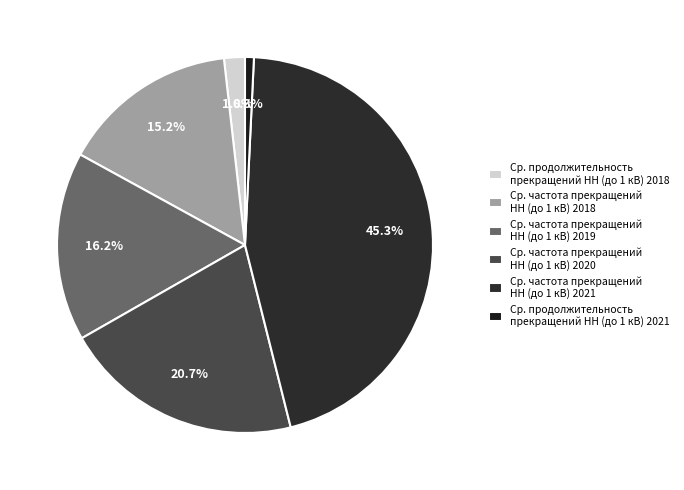

Rank the categories by value from highest to lowest.

Ср. частота прекращений НН (до 1 кВ) 2021, Ср. частота прекращений НН (до 1 кВ) 2020, Ср. частота прекращений НН (до 1 кВ) 2019, Ср. частота прекращений НН (до 1 кВ) 2018, Ср. продолжительность прекращений НН (до 1 кВ) 2018, Ср. продолжительность прекращений НН (до 1 кВ) 2021